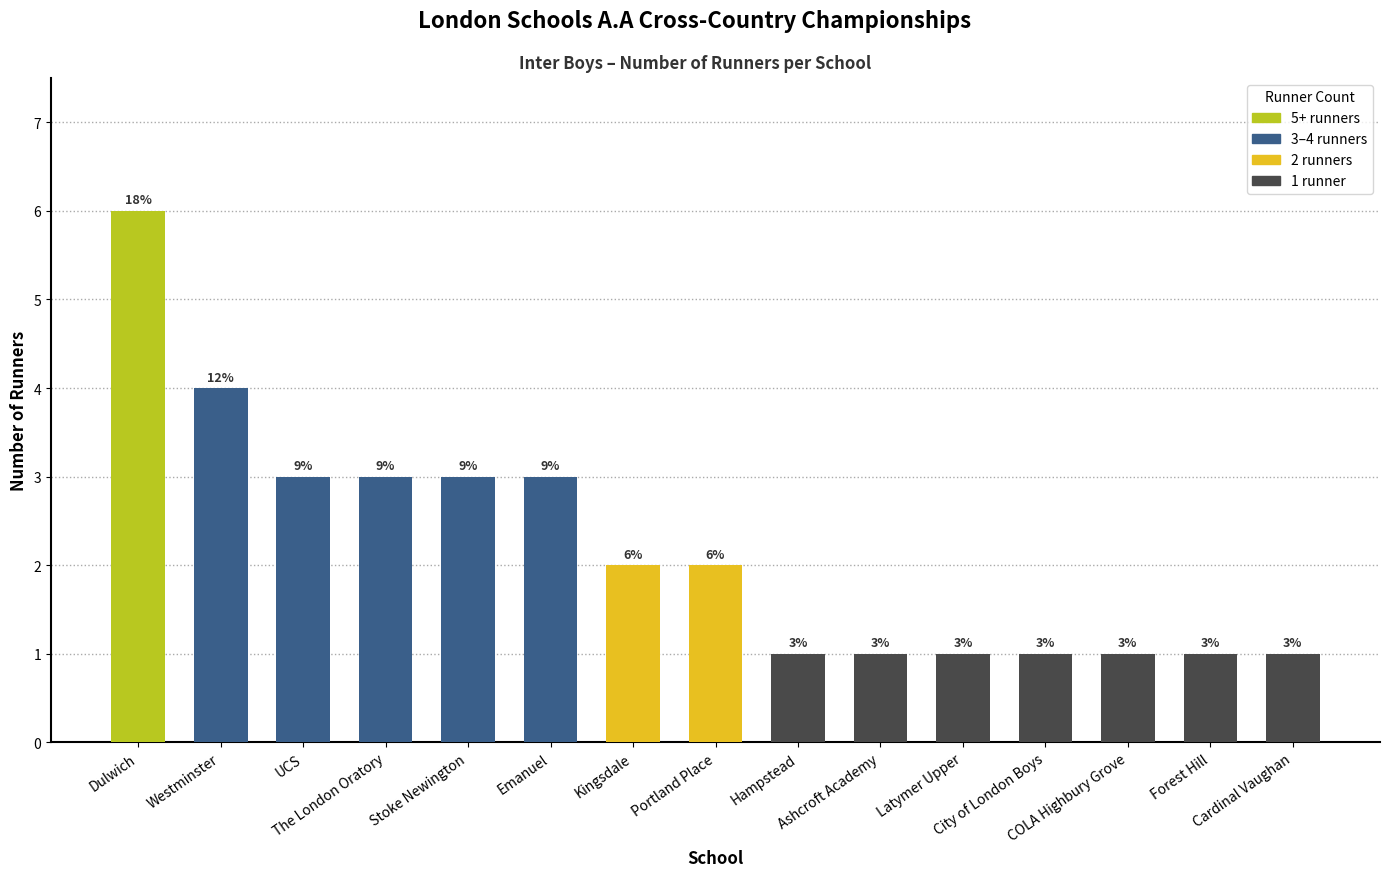

Reading left to right, transcribe all the data shown in this chart.

Dulwich=6	Westminster=4	UCS=3	The London Oratory=3	Stoke Newington=3	Emanuel=3	Kingsdale=2	Portland Place=2	Hampstead=1	Ashcroft Academy=1	Latymer Upper=1	City of London Boys=1	COLA Highbury Grove=1	Forest Hill=1	Cardinal Vaughan=1